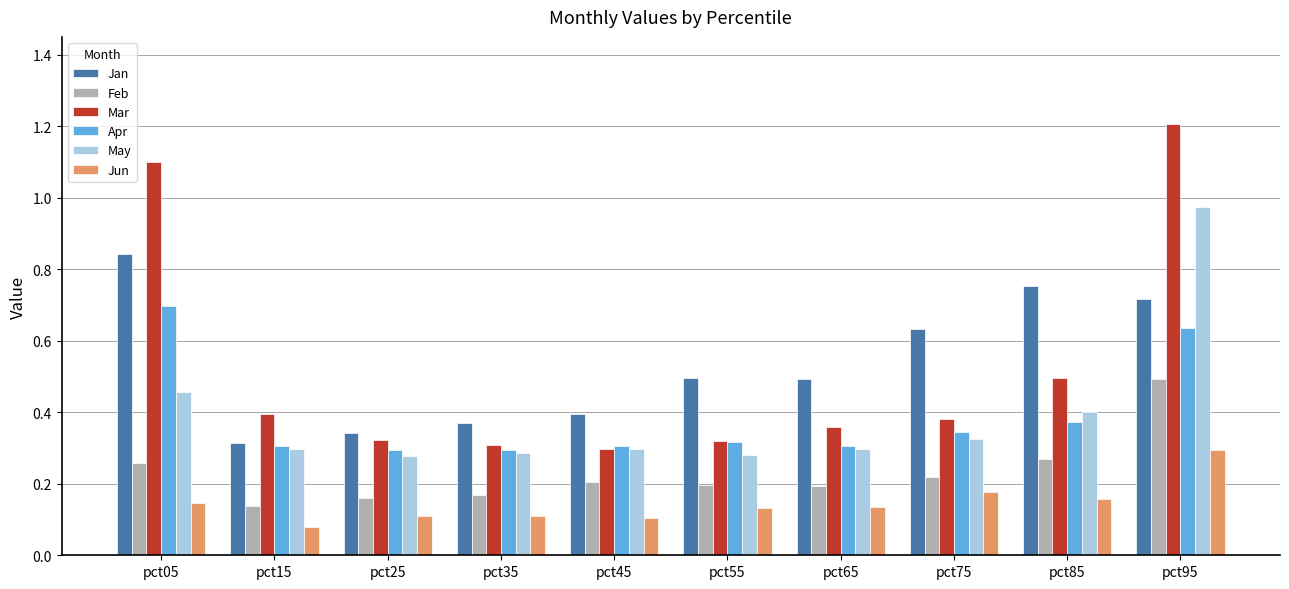

What is the total value across all series at pct45?

1.6